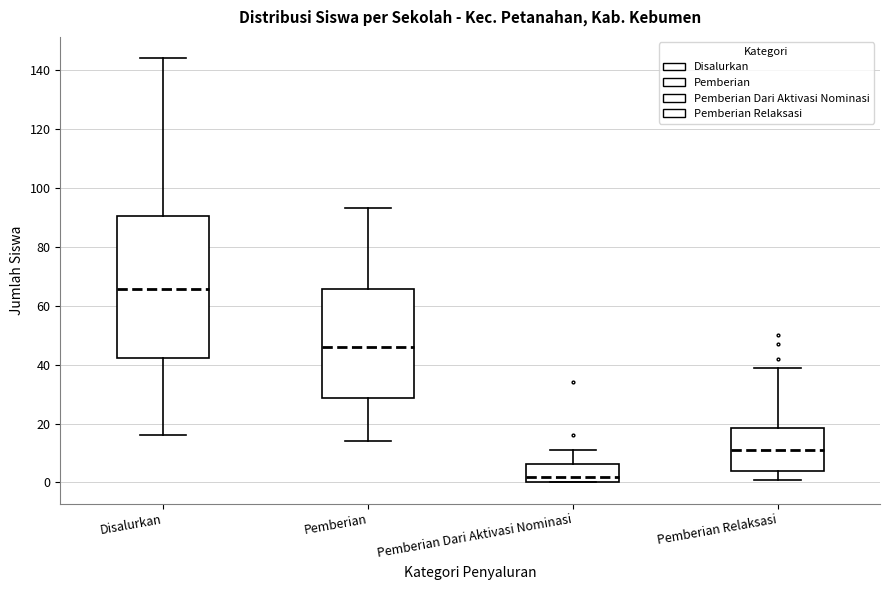

Where does the median line of the box for Pemberian Dari Aktivasi Nominasi sit on the y-axis? The values are not printed on the chart, so give them approximately, as read against the axis.

2